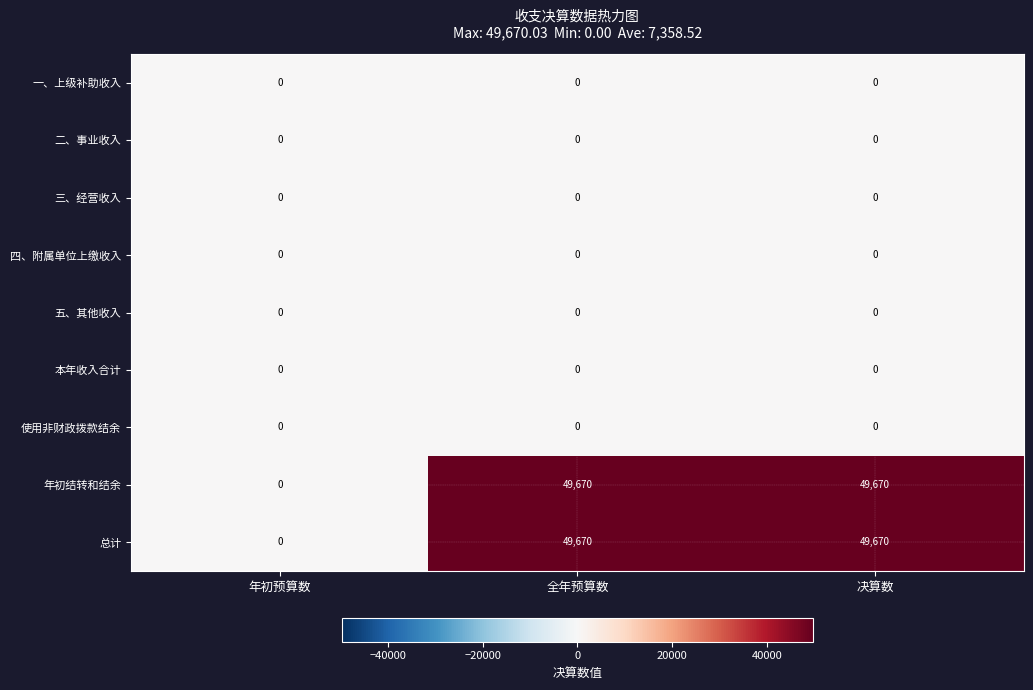

The 年初结转和结余 series shows 49670 at 决算数. True or false?

True